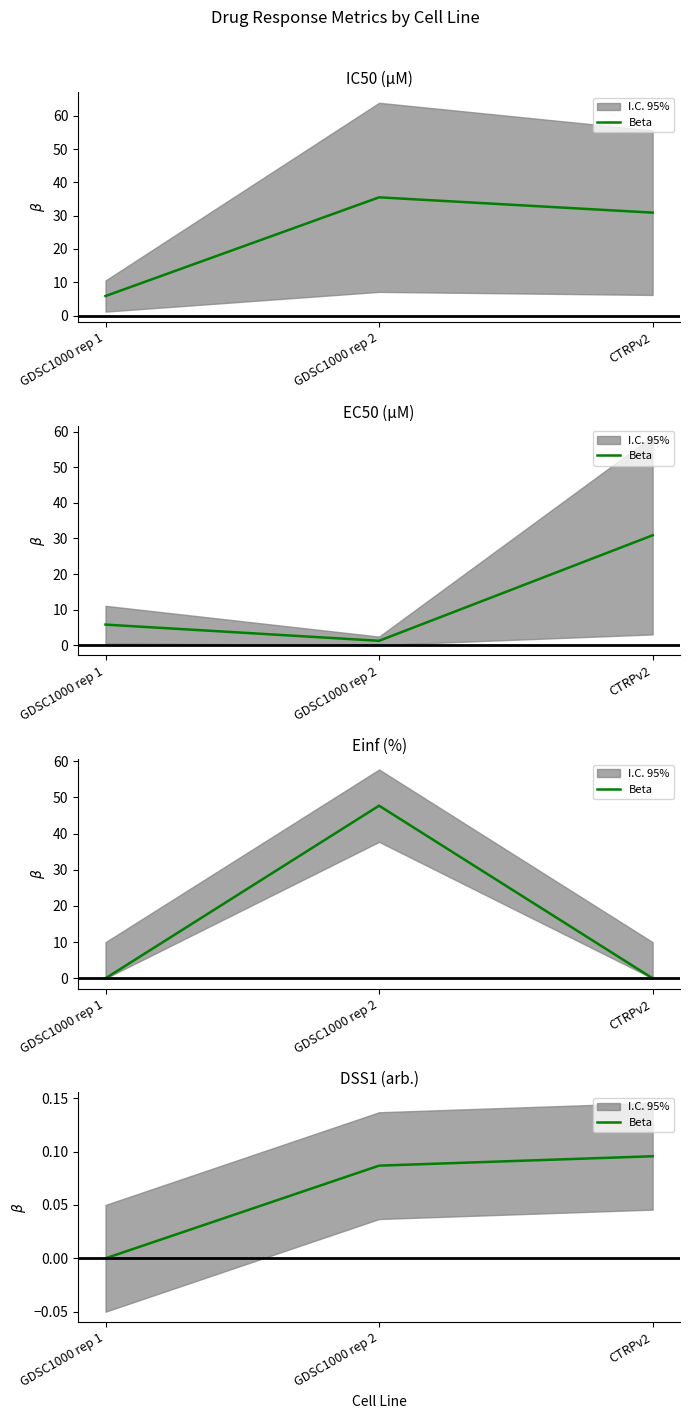

Is it true that the value at GDSC1000 rep 1 is 0.0?

False